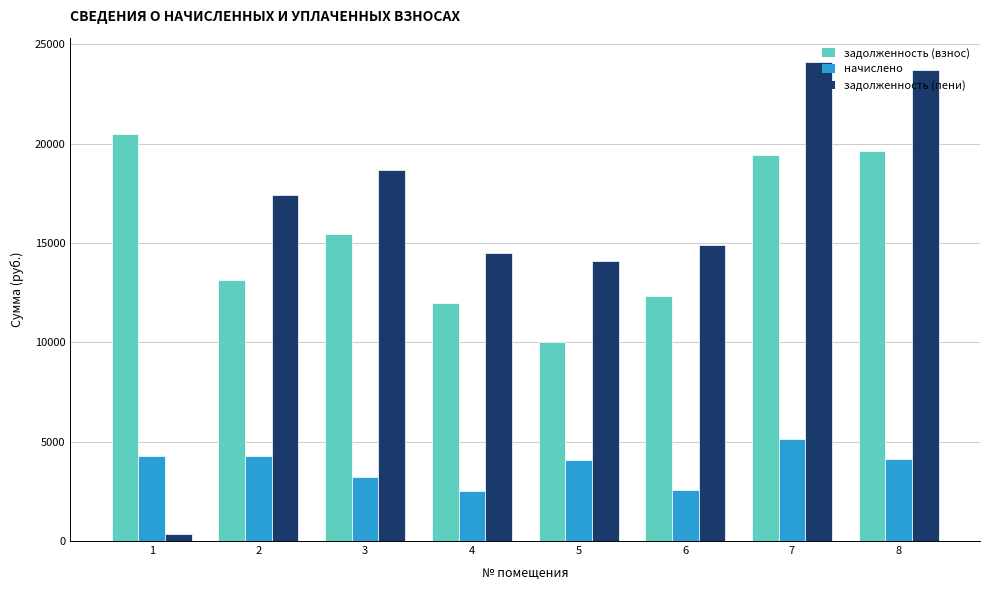

True or false: задолженность (взнос) has a value of 11986.6 at 4.

True